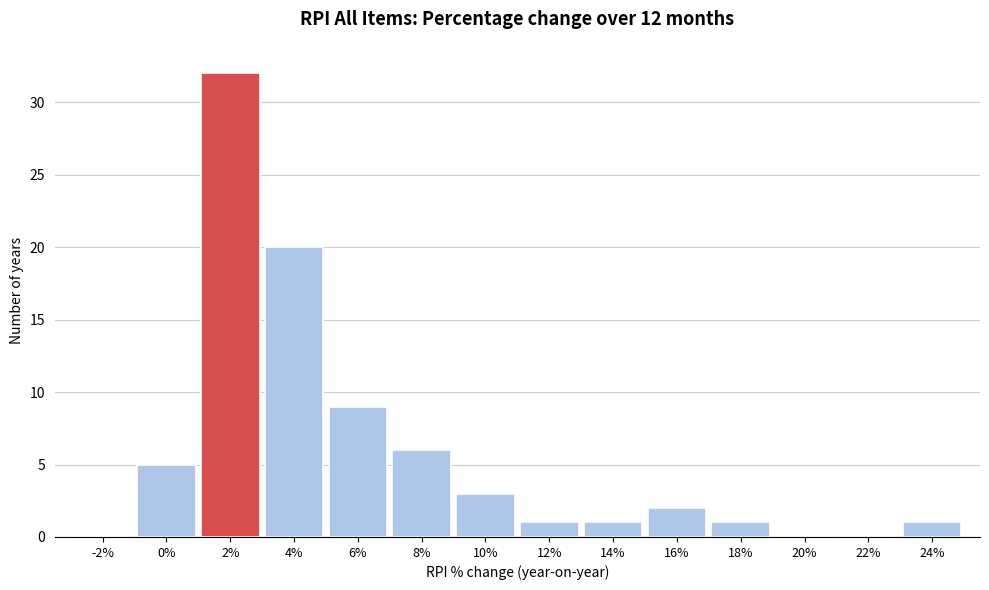

Reading left to right, extract all data points from this chart.

-2%=0	0%=5	2%=32	4%=20	6%=9	8%=6	10%=3	12%=1	14%=1	16%=2	18%=1	20%=0	22%=0	24%=1